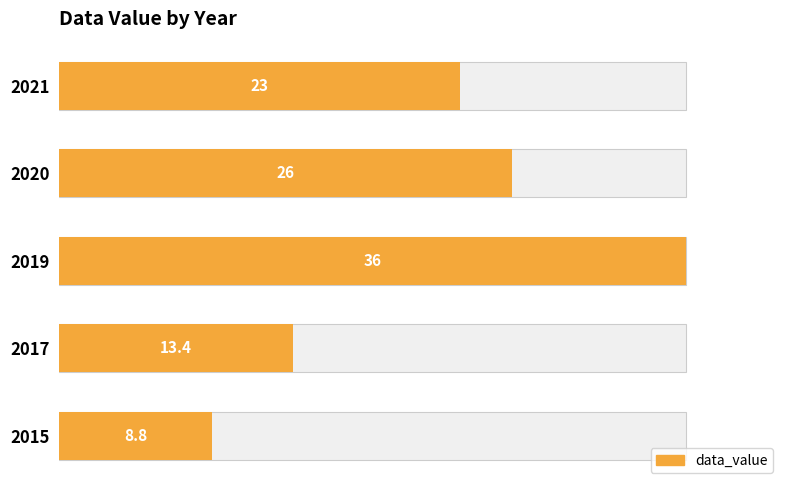

Reading left to right, list all the values displayed in this chart.

8.8	13.4	36.0	26.0	23.0